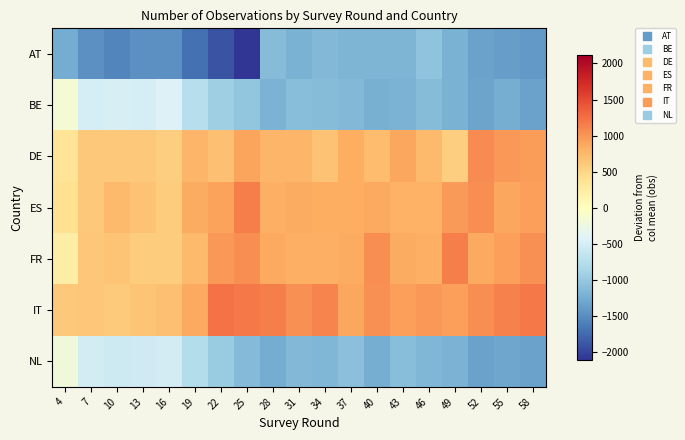

Between 49 and 58, which is larger?

49